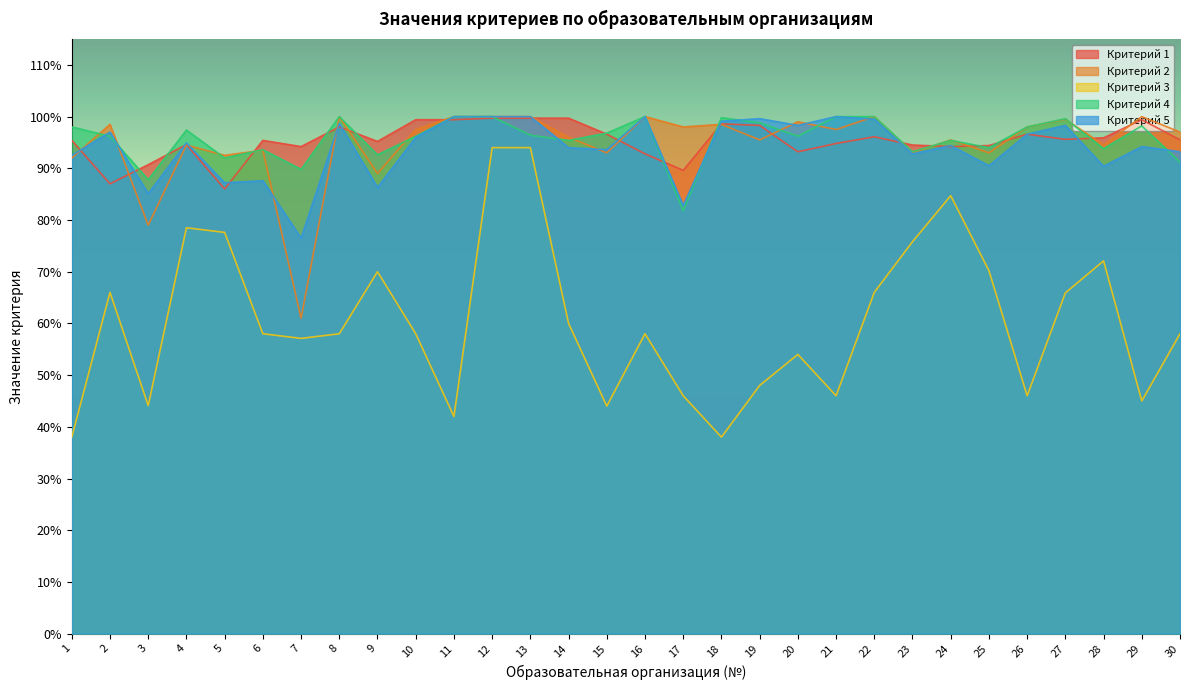

Which series changed the most between 19 and 30?

Критерий 3